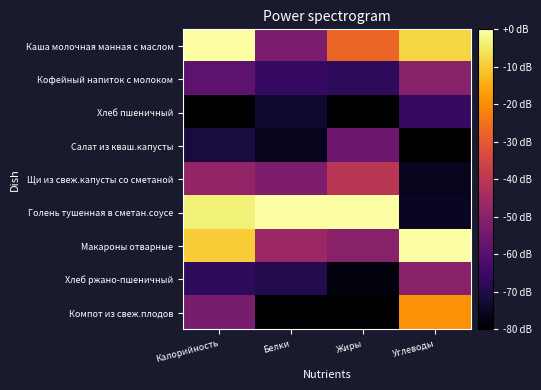

How many categories are shown in the chart?

4